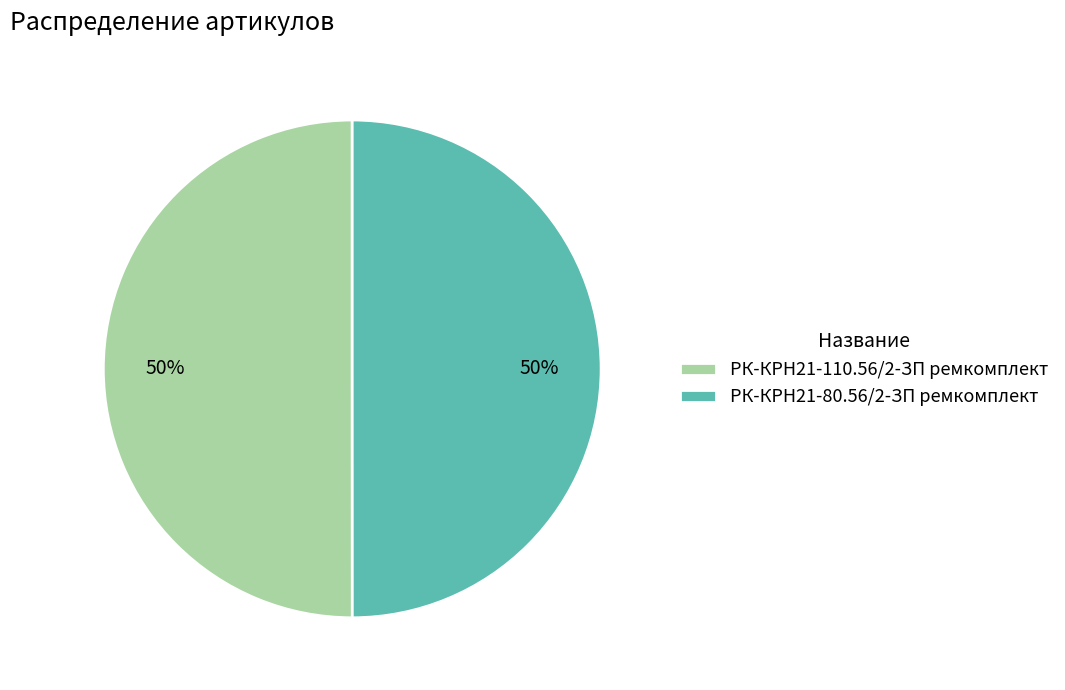

To the nearest percent, what portion does РК-КРН21-80.56/2-ЗП ремкомплект represent?

50%